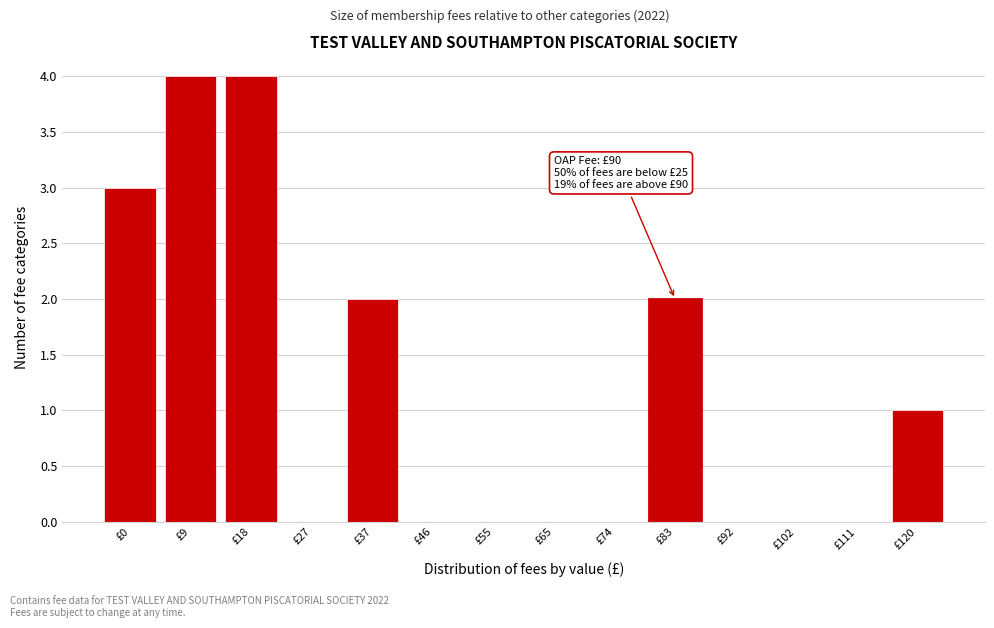

Reading right to left, transcribe all the data shown in this chart.

£120=1	£111=0	£102=0	£92=0	£83=2	£74=0	£65=0	£55=0	£46=0	£37=2	£27=0	£18=4	£9=4	£0=3